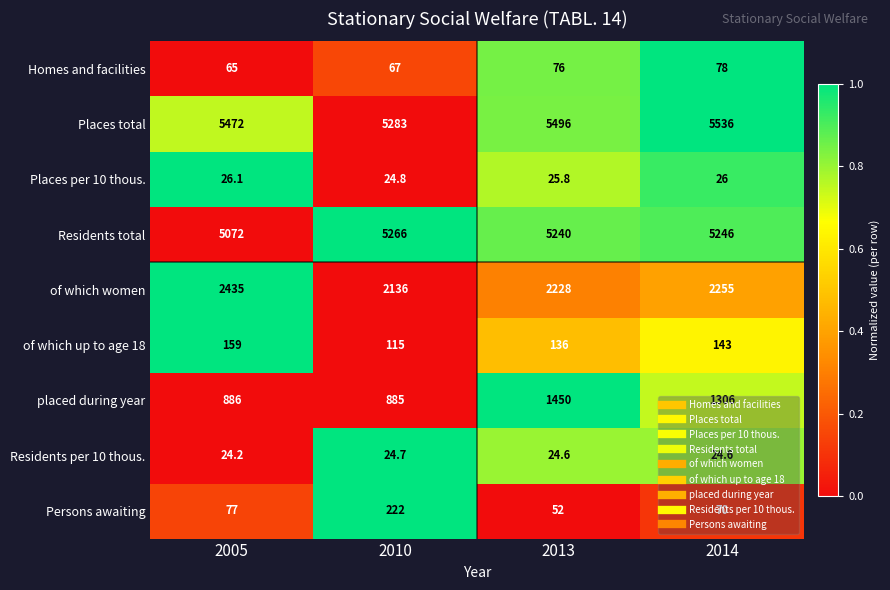

At 2013, list the series in order from largest to smallest.

Places total, Residents total, of which women, placed during year, of which up to age 18, Homes and facilities, Persons awaiting, Places per 10 thous., Residents per 10 thous.